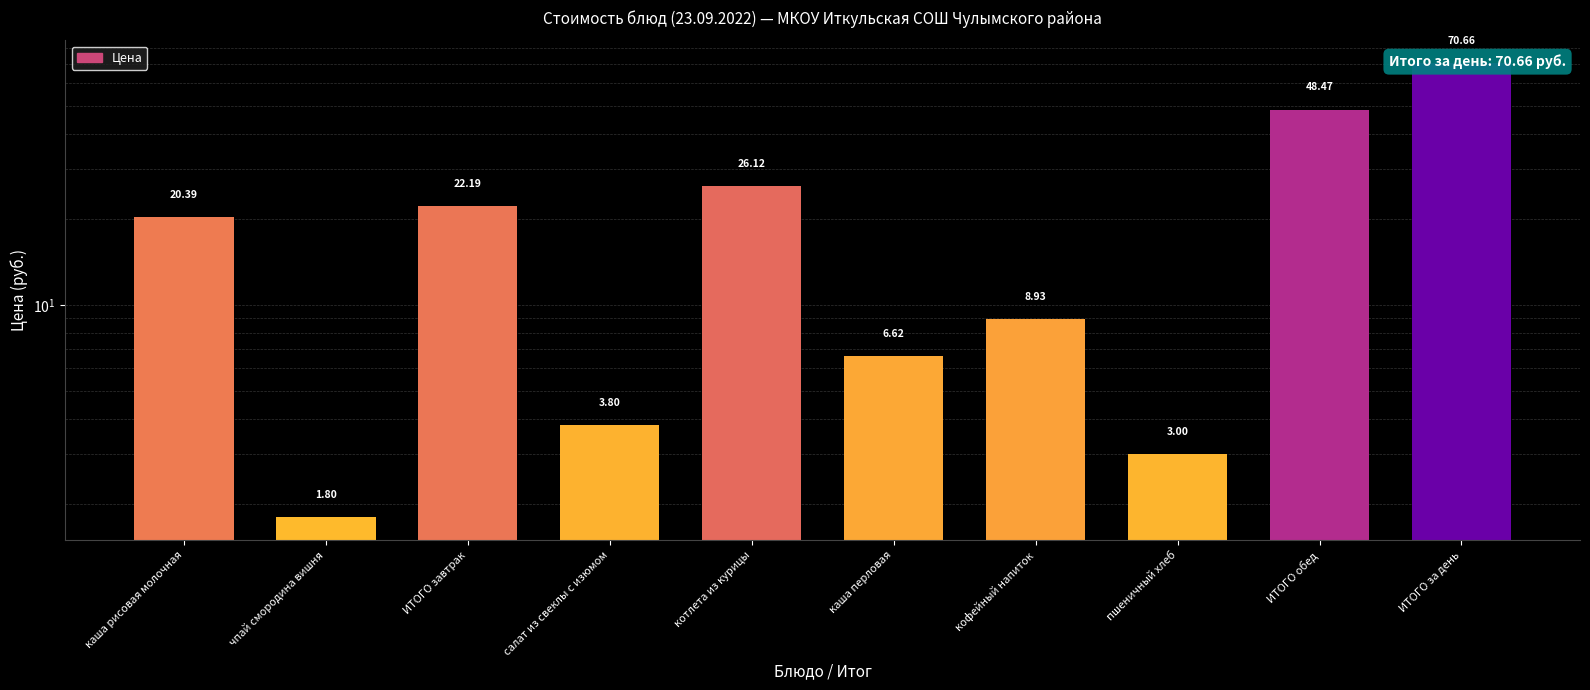

Which label corresponds to the largest value in the chart?

ИТОГО за день